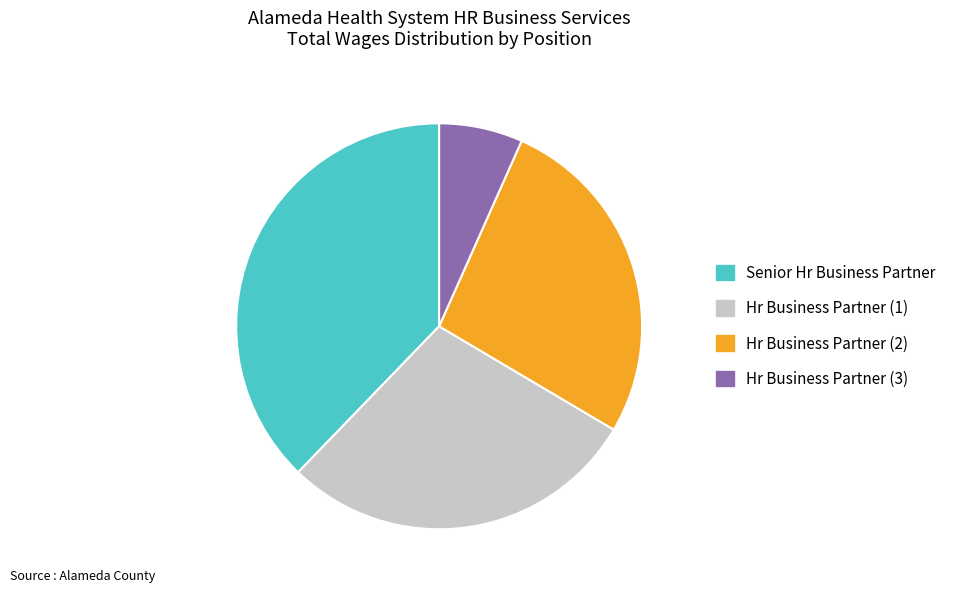

The Senior Hr Business Partner slice represents 38% of the pie. True or false?

True